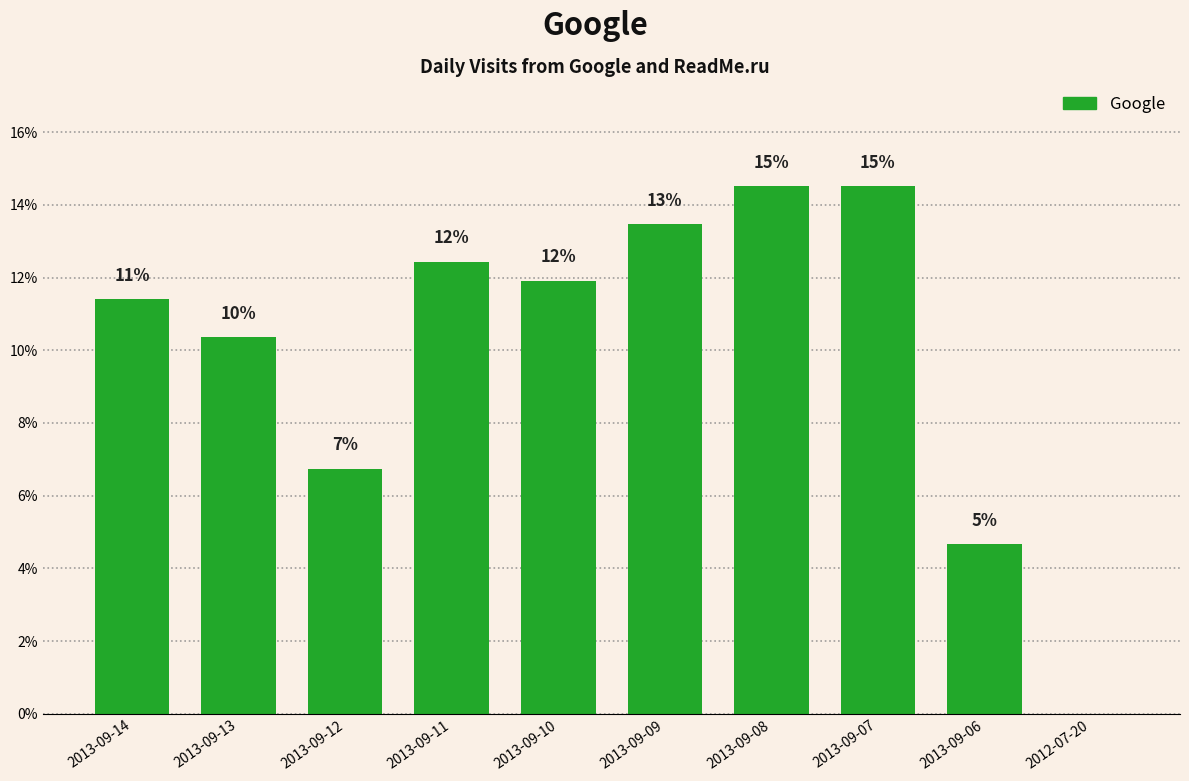

What position from the right is 2013-09-14?

10